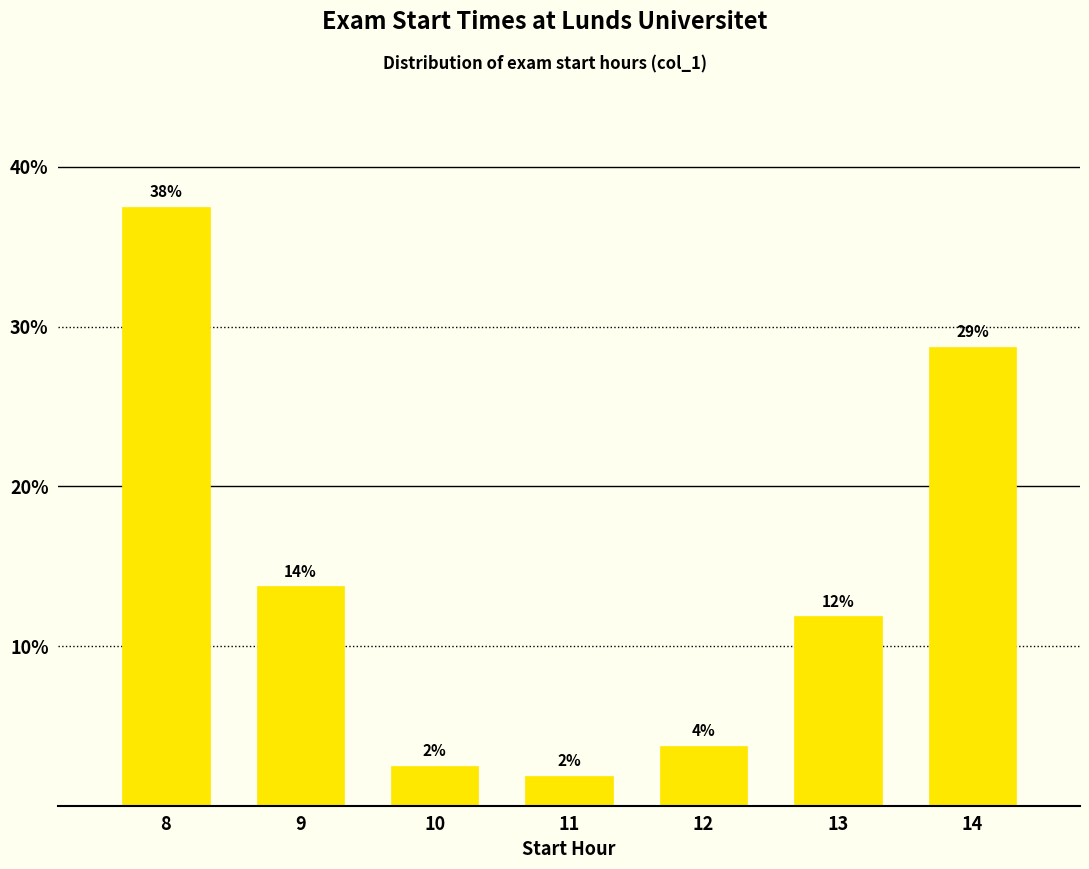

How many bars are there in total?

7